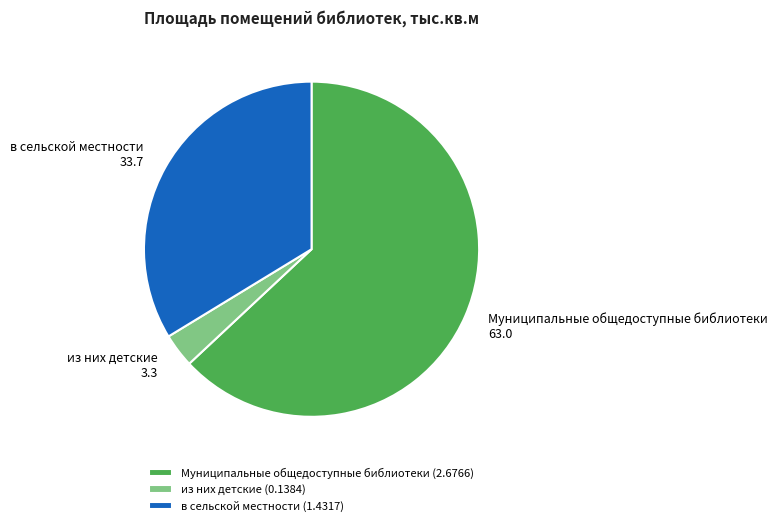

True or false: Муниципальные общедоступные библиотеки accounts for 63% of the total.

True